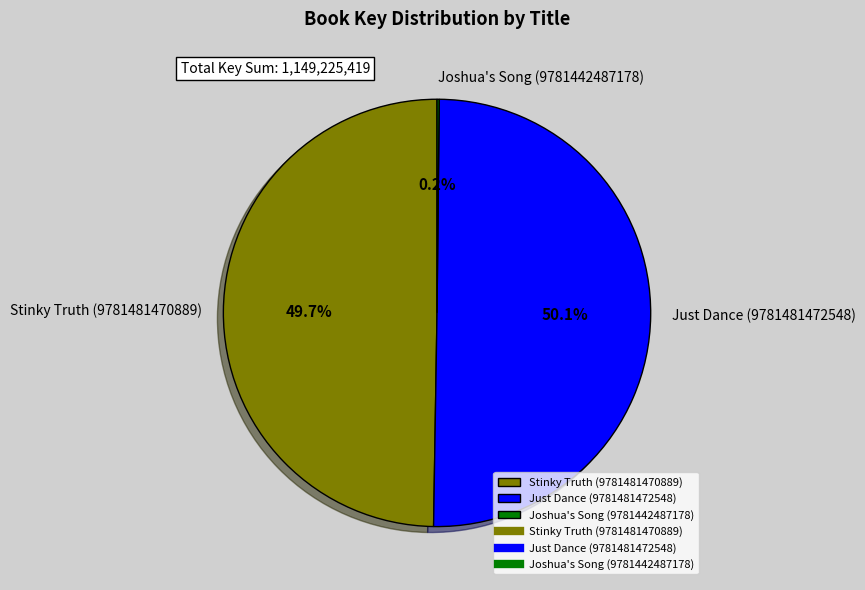

What is the majority slice?

Just Dance (9781481472548)